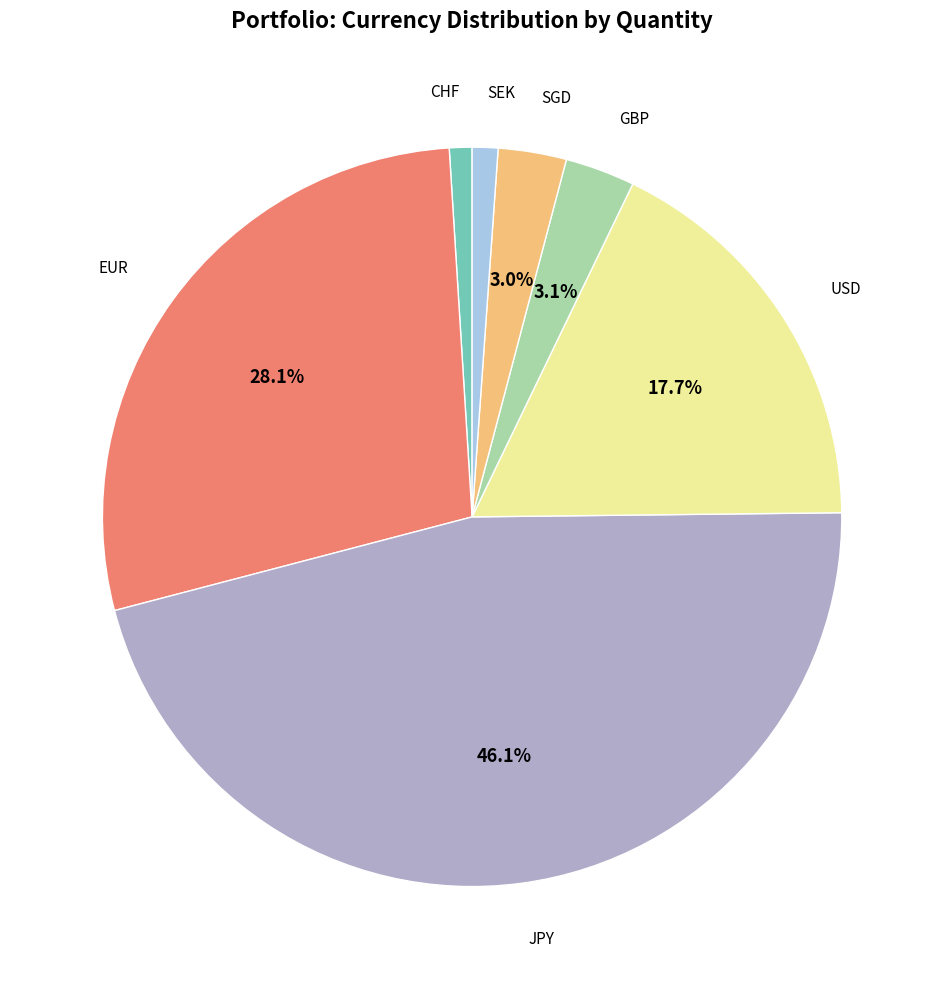

Does any single category account for the majority?

No